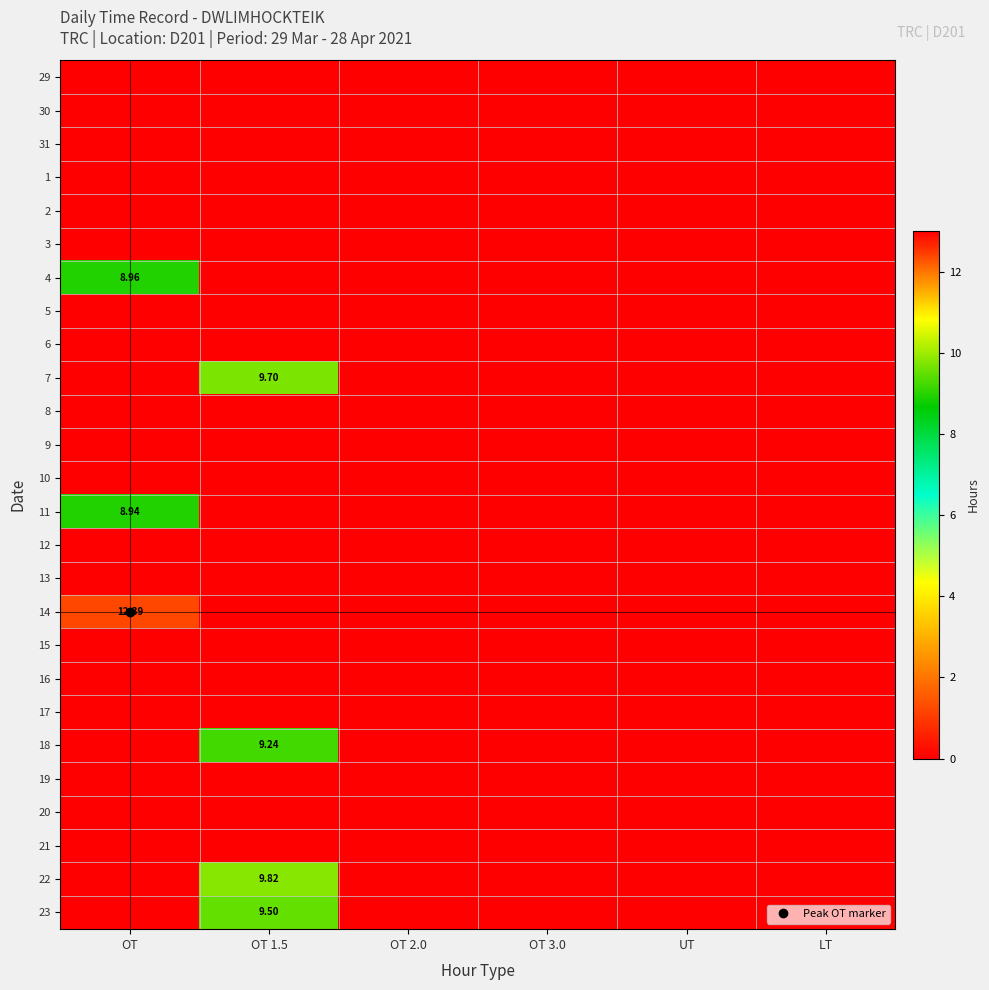

What is the difference between the maximum and minimum values in the 23 series?

9.5